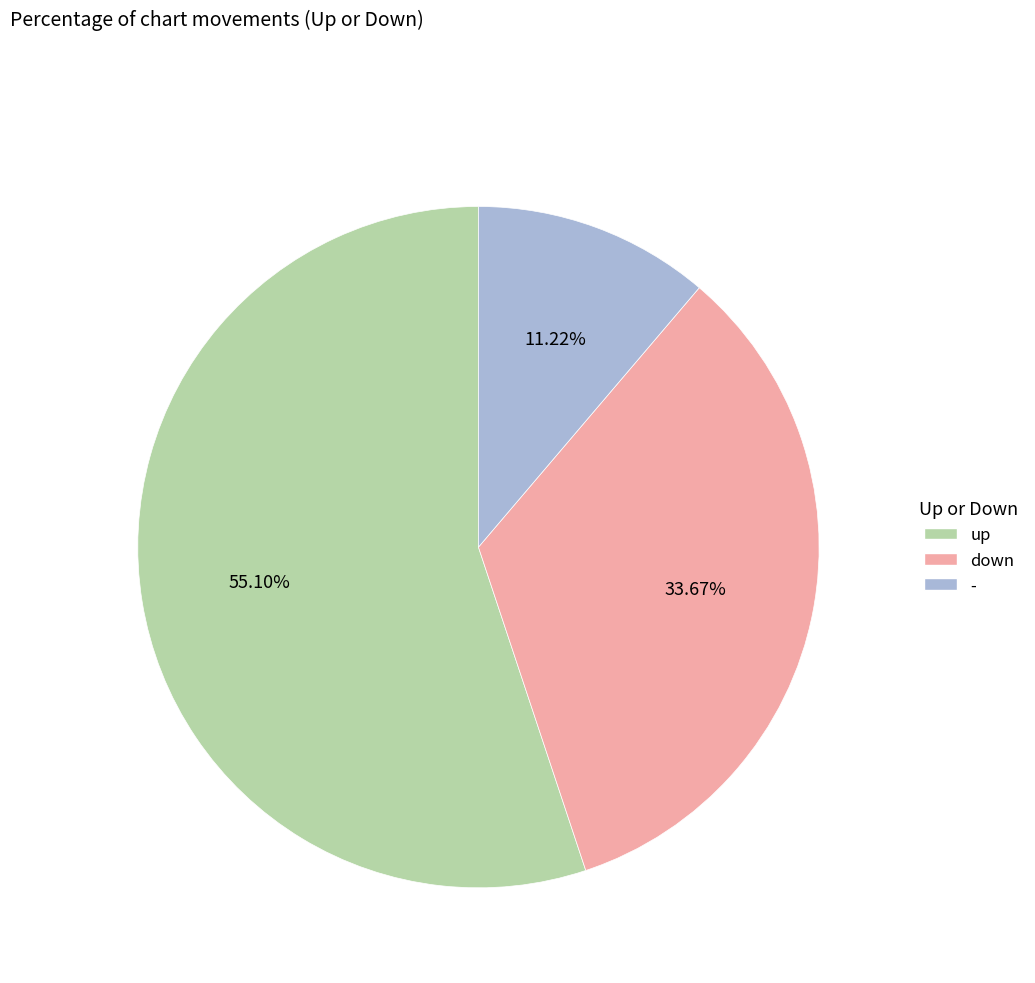

How many slices are in this pie chart?

3